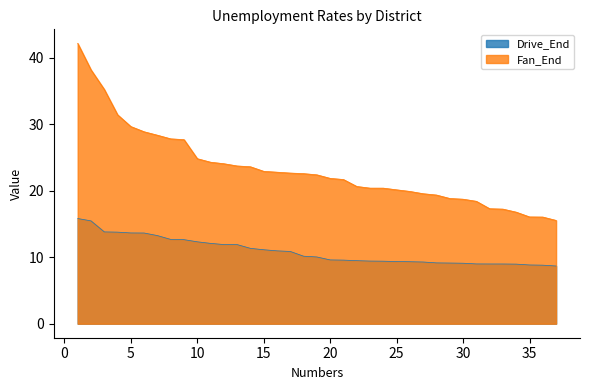

List the series in order of their peak value, highest first.

Fan_End, Drive_End